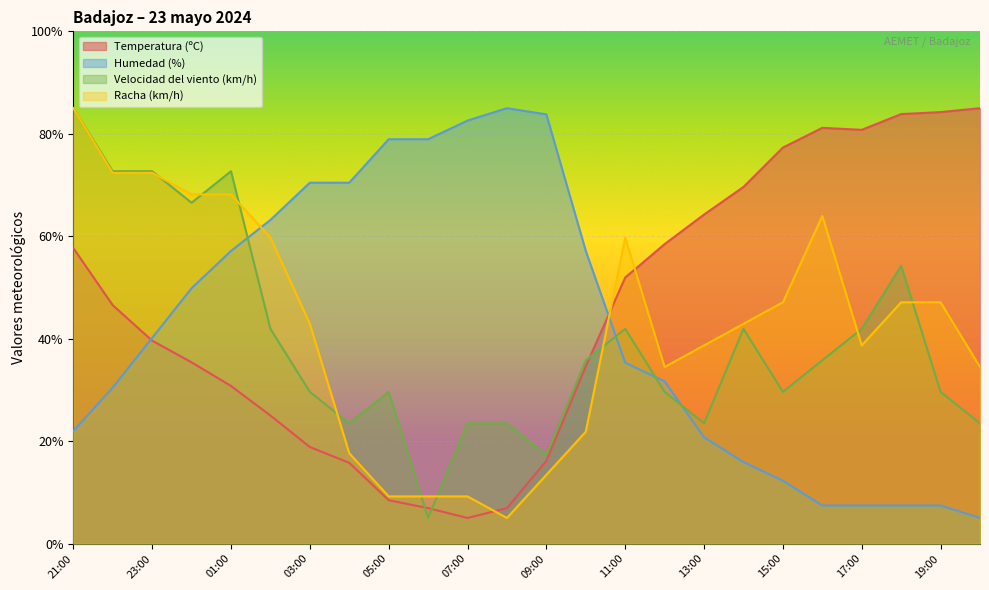

What position from the left is 01:00?

5